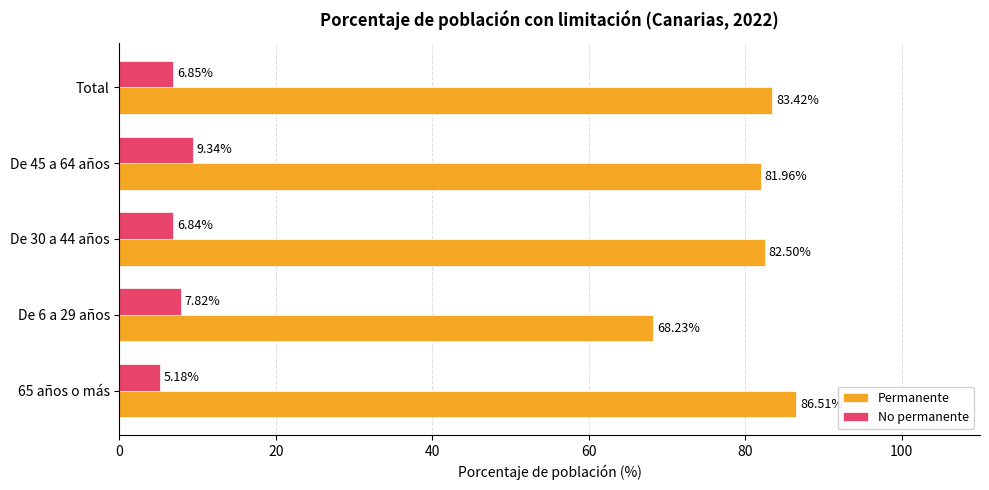

What is the smallest value displayed?

5.2